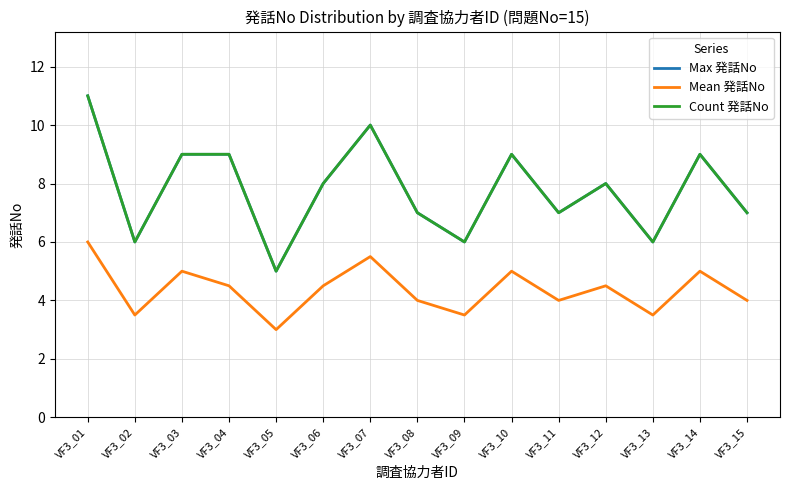

Does the chart have visible grid lines?

Yes